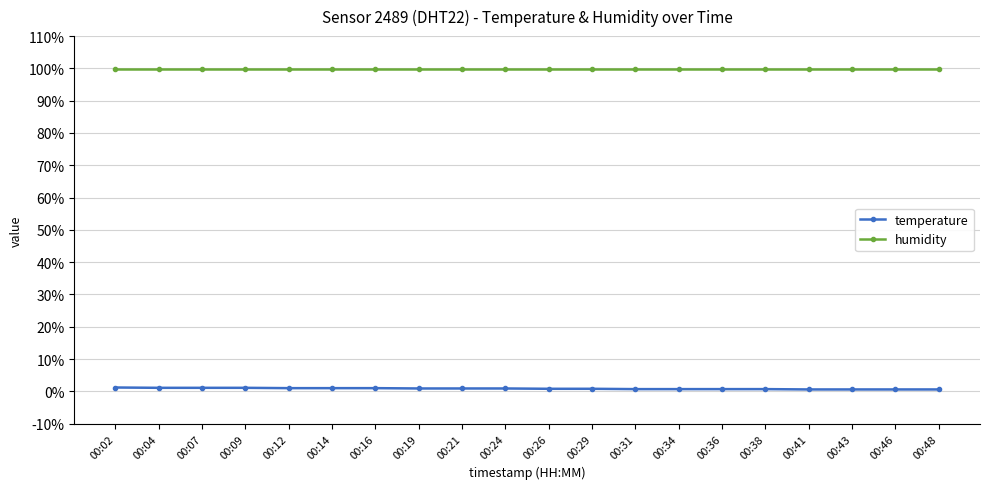

Does the chart display data point markers on the line(s)?

Yes